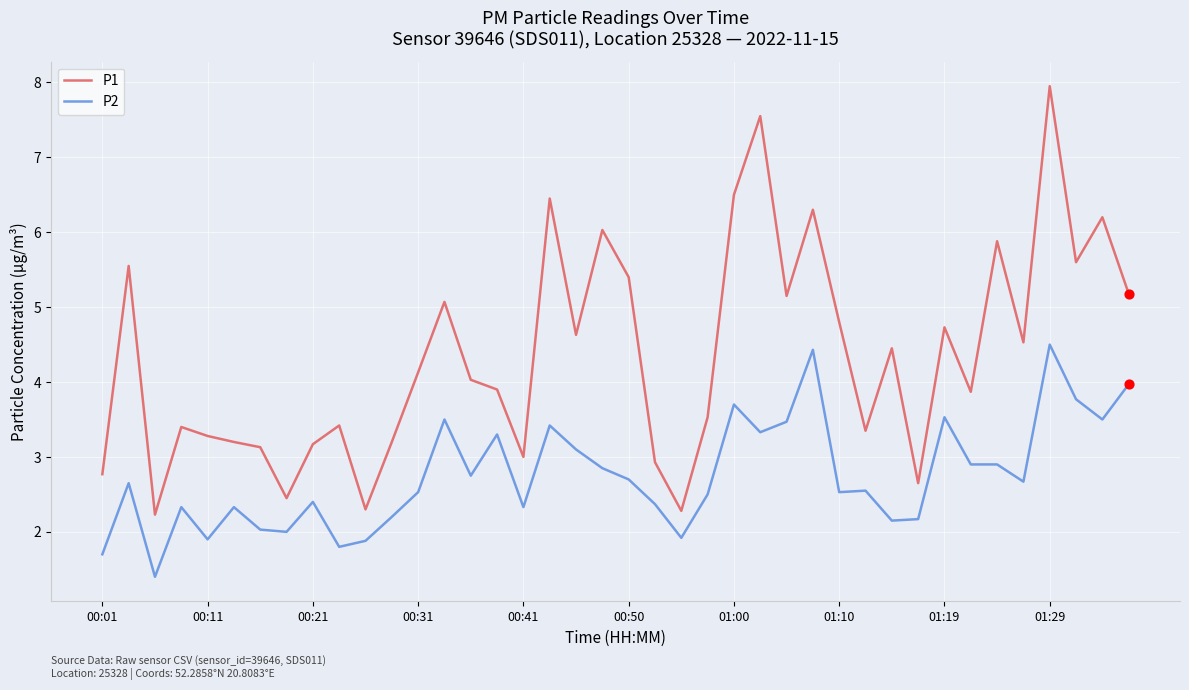

Which series has the largest total across all categories?

P1